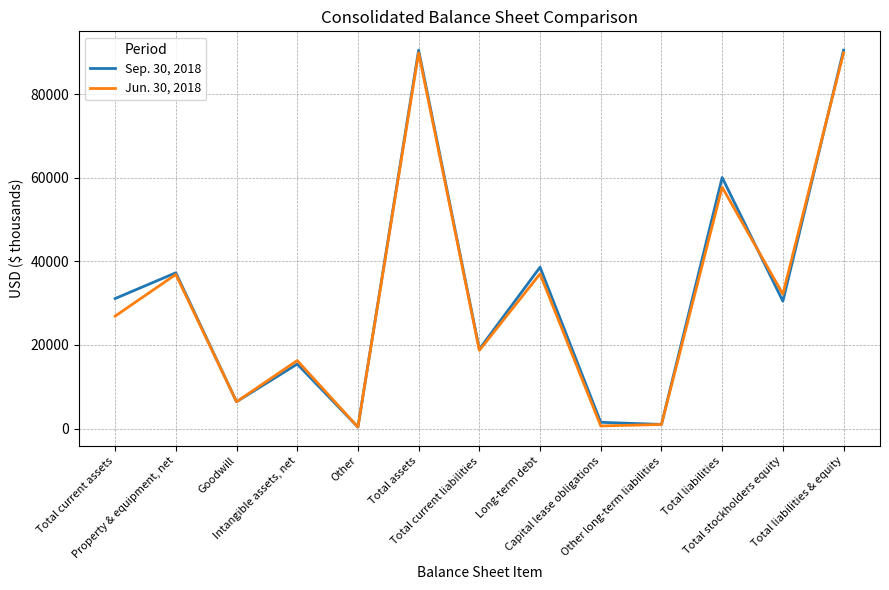

What is the greatest value displayed?

90555